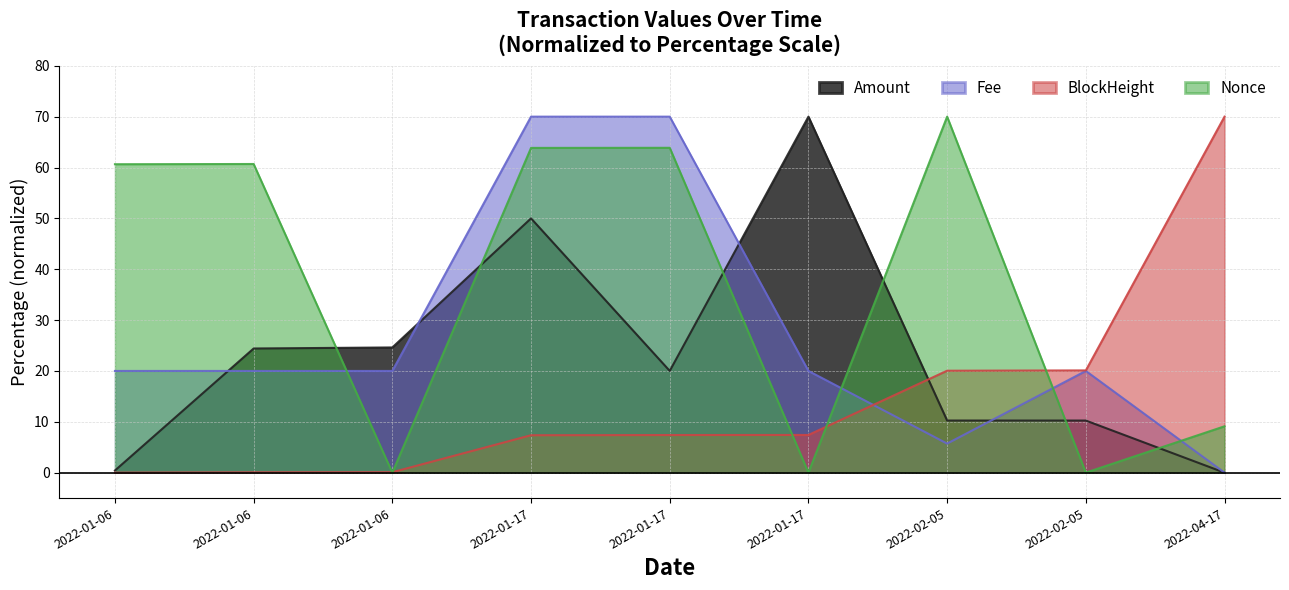

Reading left to right, transcribe all the data shown in this chart.

Amount: 0.4	24.4	24.6	50.0	20.0	70.0	10.3	10.2	0.0
Fee: 20.0	20.0	20.0	70.0	70.0	20.0	5.7	20.0	0.0
BlockHeight: 0.0	0.1	0.1	7.4	7.4	7.4	20.0	20.1	70.0
Nonce: 60.6	60.7	0.0	63.9	63.9	0.0	70.0	0.0	9.1